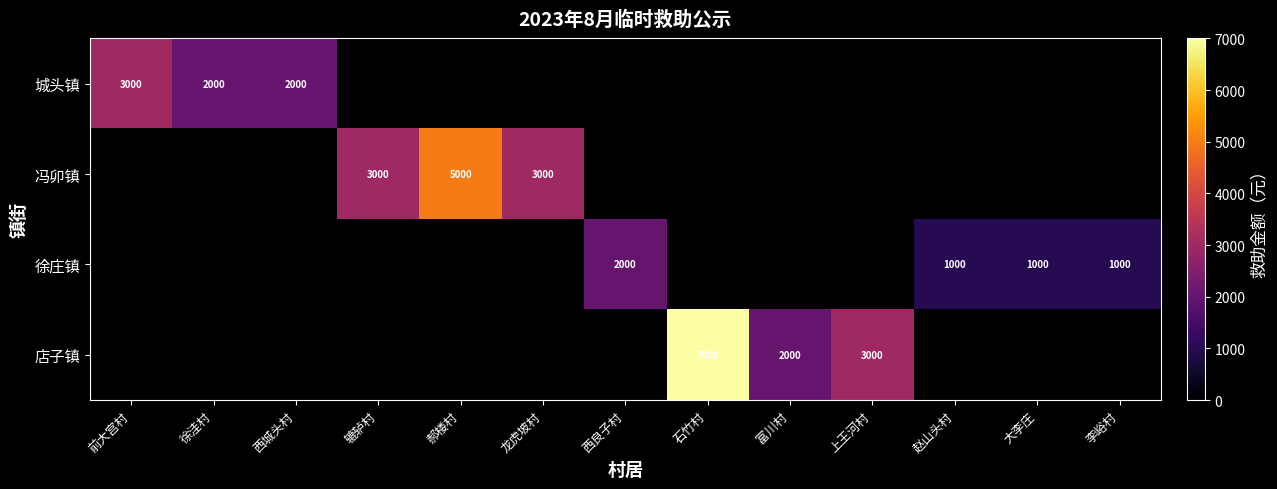

List the labels in order of 店子镇 value, largest first.

石竹村, 上王河村, 富川村, 前大宫村, 徐洼村, 西城头村, 辘轳村, 郝楼村, 龙虎坡村, 西良子村, 赵山头村, 大李庄, 李峪村